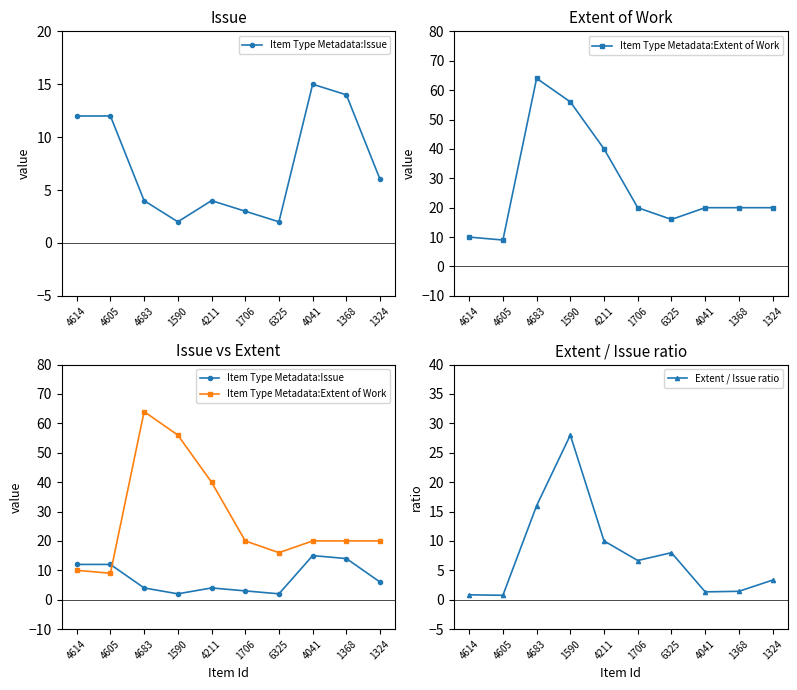

What are all the series names shown in the legend?

Item Type Metadata:Issue, Item Type Metadata:Extent of Work, Extent / Issue ratio